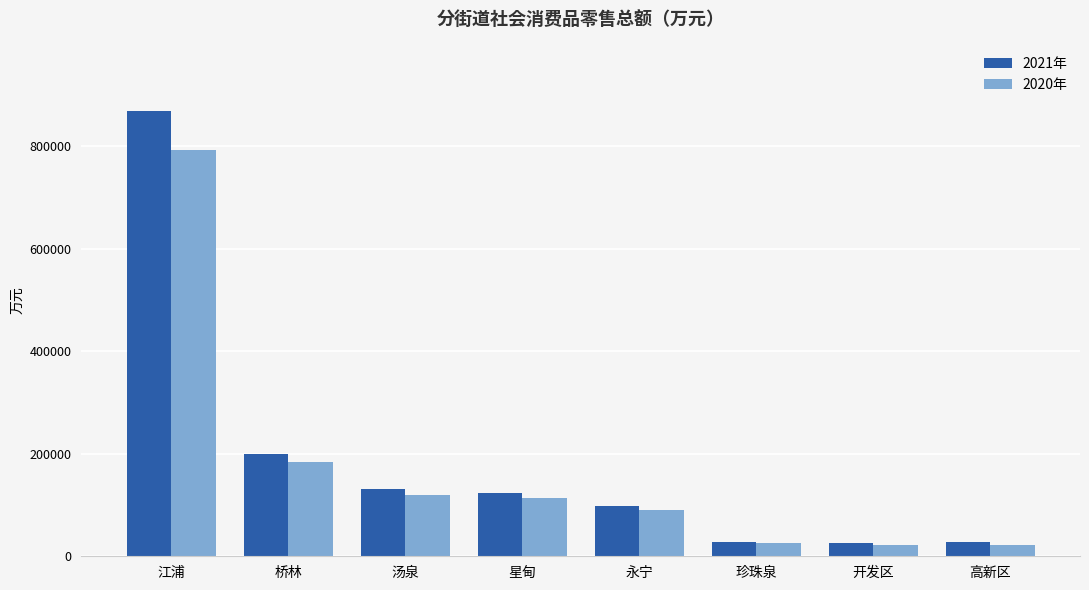

Which series has the widest spread of values?

2021年